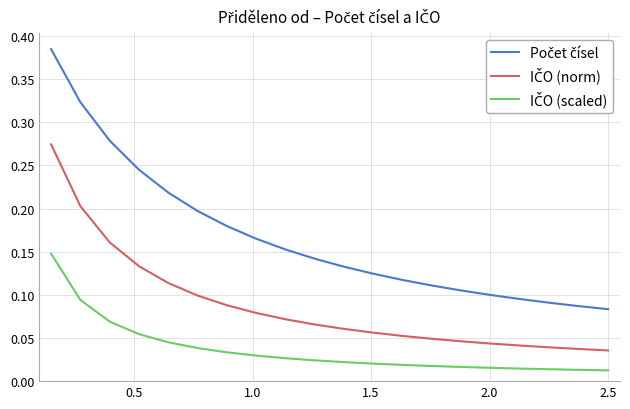

What is the sum of all Počet čísel values?

3.3